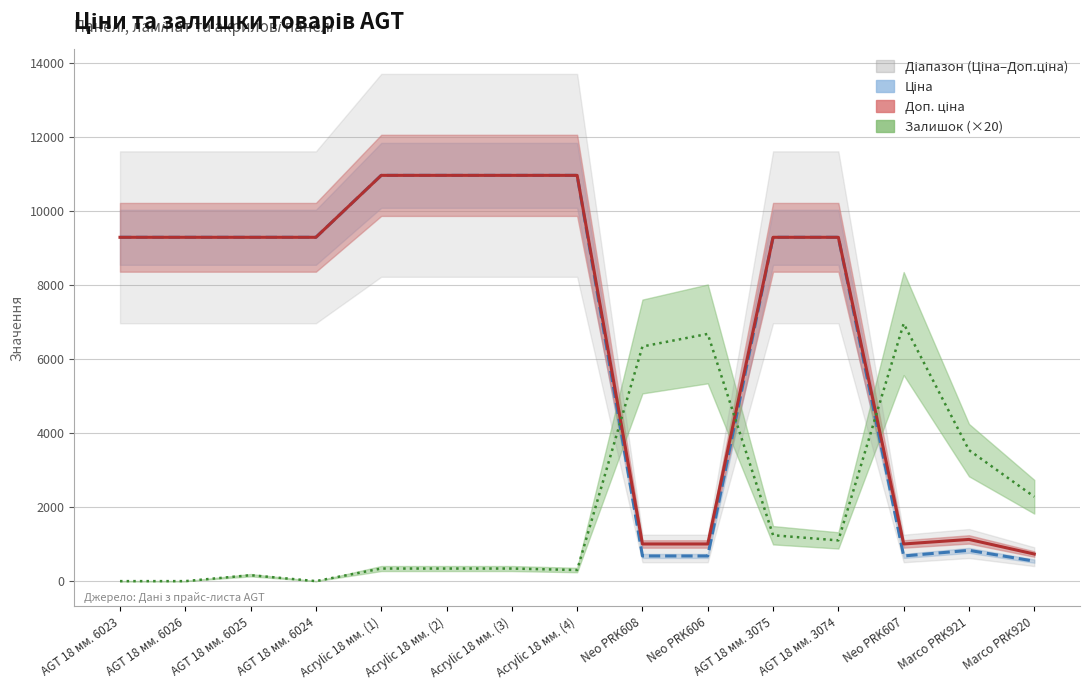

Is this an area chart (filled region under the line)?

No